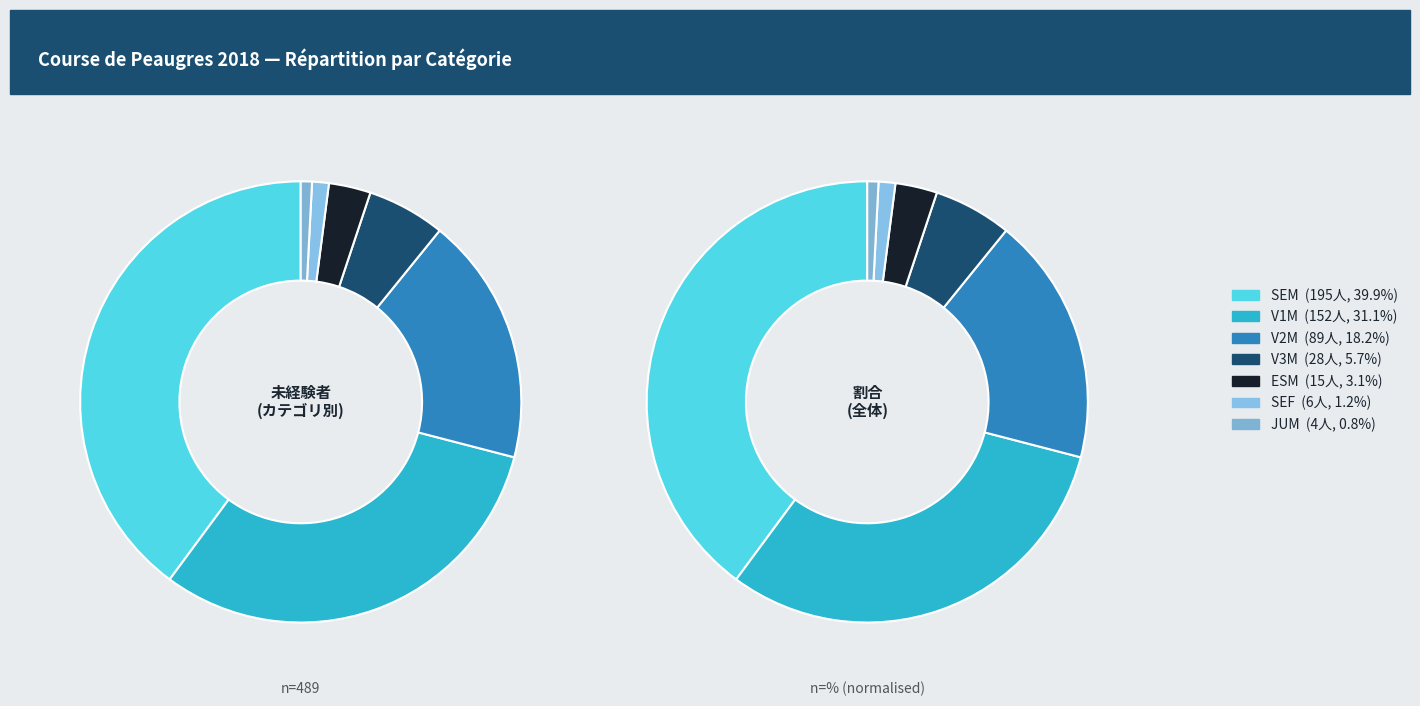

Is JUM the majority of the pie?

No